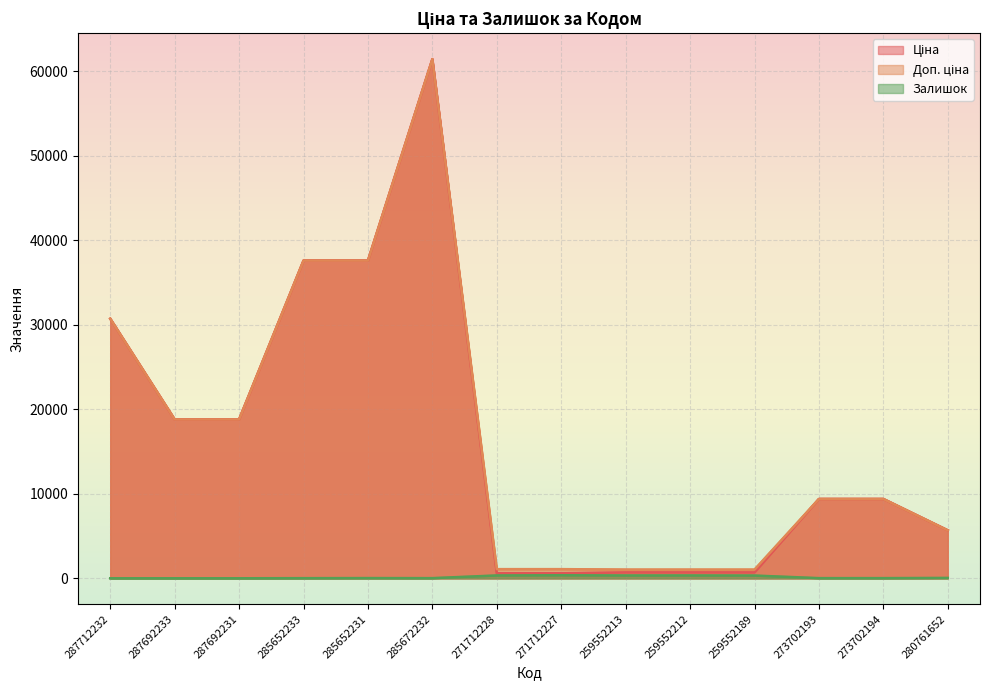

Rank the categories by Ціна value from lowest to highest.

271712228, 271712227, 259552213, 259552212, 259552189, 280761652, 273702193, 273702194, 287692233, 287692231, 287712232, 285652233, 285652231, 285672232